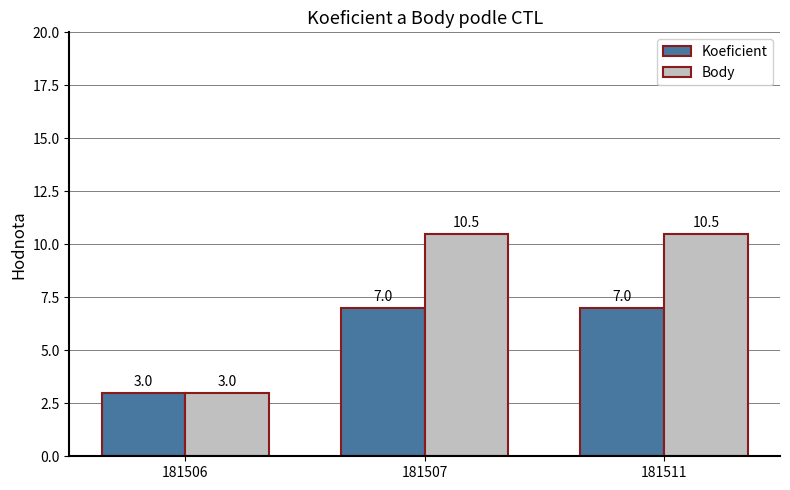

At which label is Body closest to 6?

181506